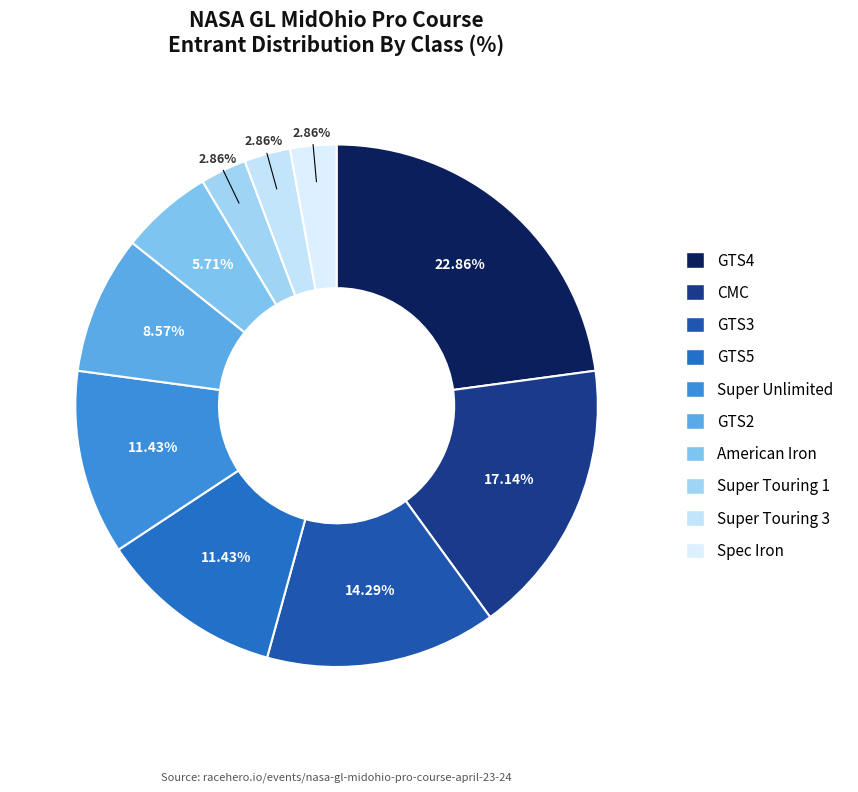

Which has a higher value, Super Touring 3 or Super Touring 1?

Super Touring 3